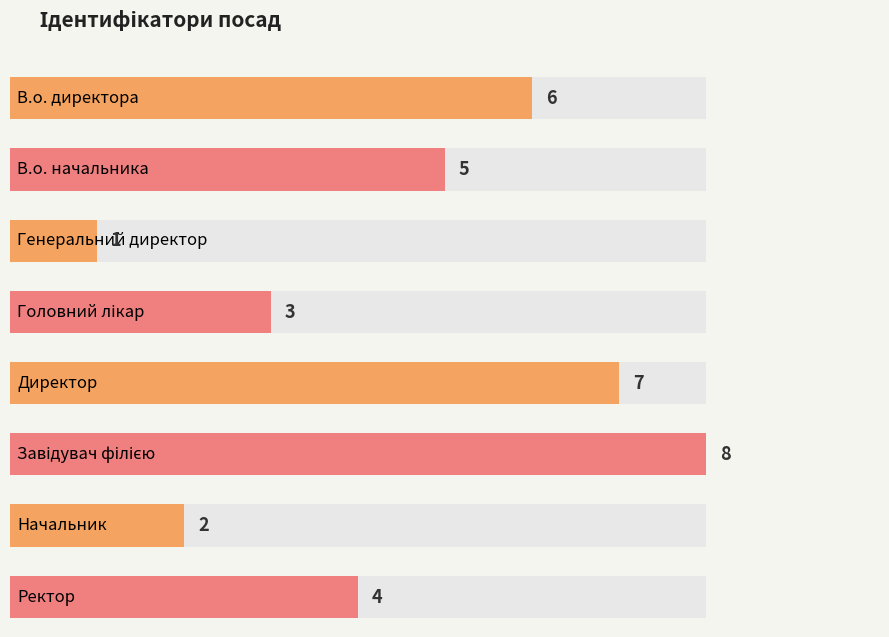

True or false: the data shows 7 at Директор.

True